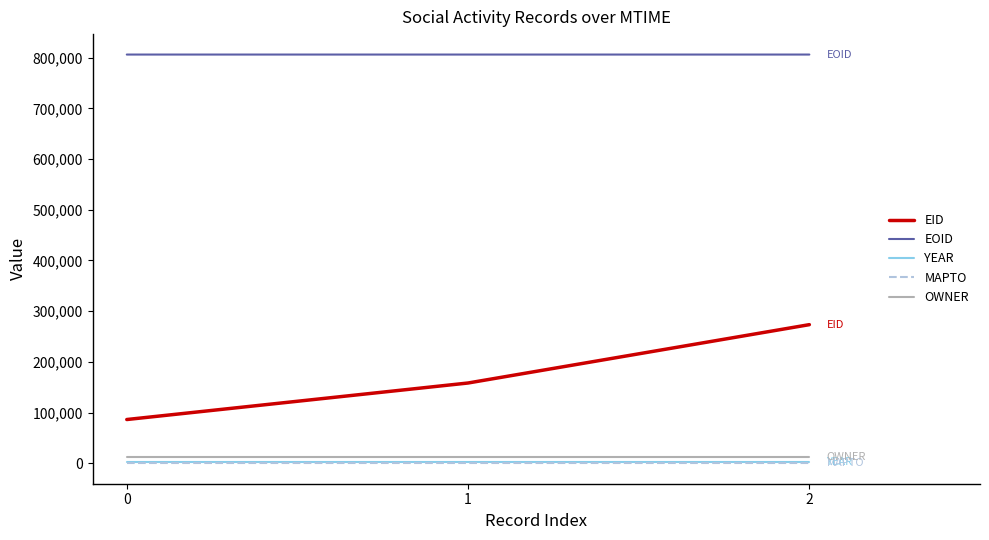

Which series has the largest total across all categories?

EOID